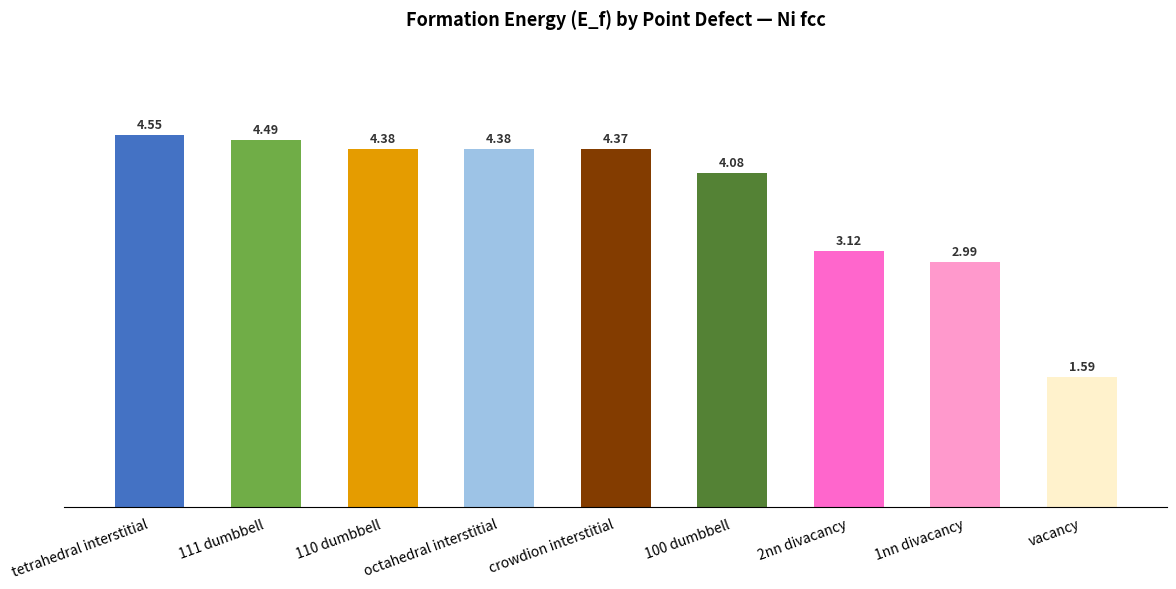

What is the label of the 5th bar from the right?

crowdion interstitial